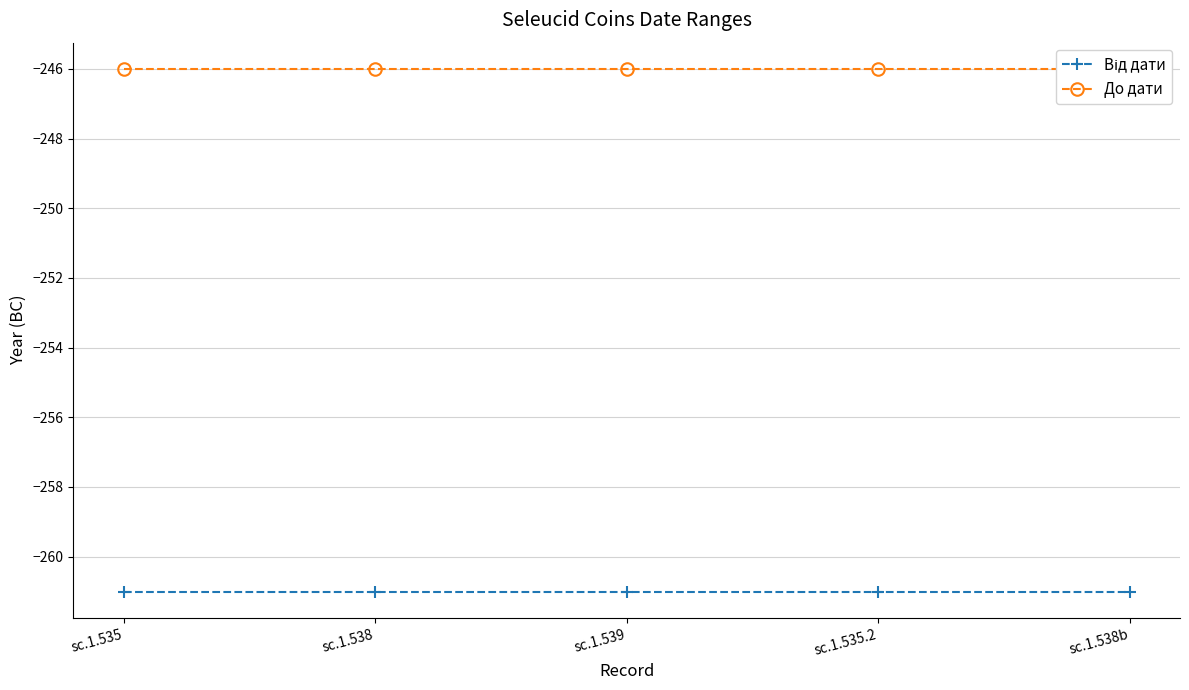

At which category is the sum across all series the highest?

sc.1.535